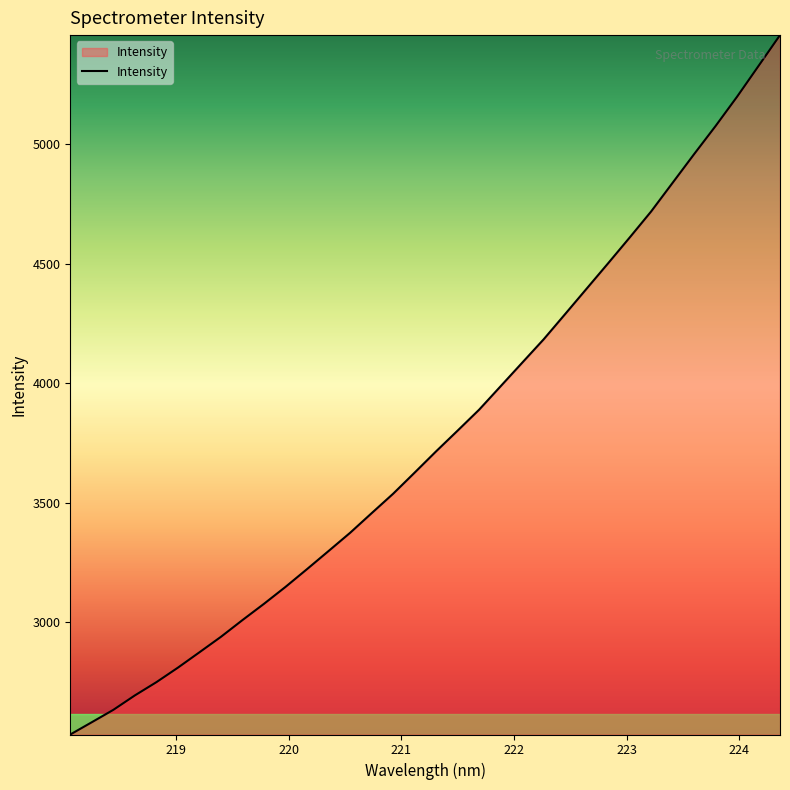

What is the maximum value shown in the chart?

5457.1